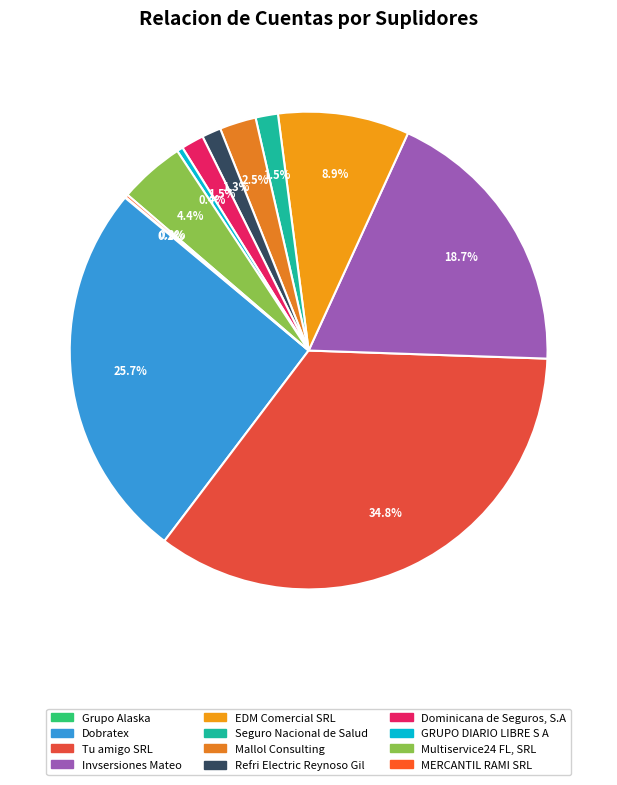

What is the largest slice in the pie chart?

Tu amigo SRL